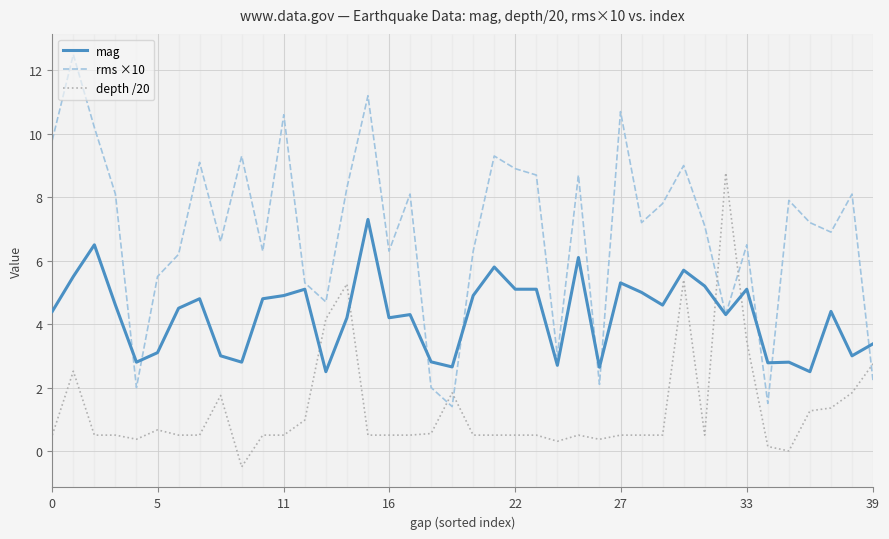

List the series in order of their peak value, highest first.

rms ×10, depth /20, mag